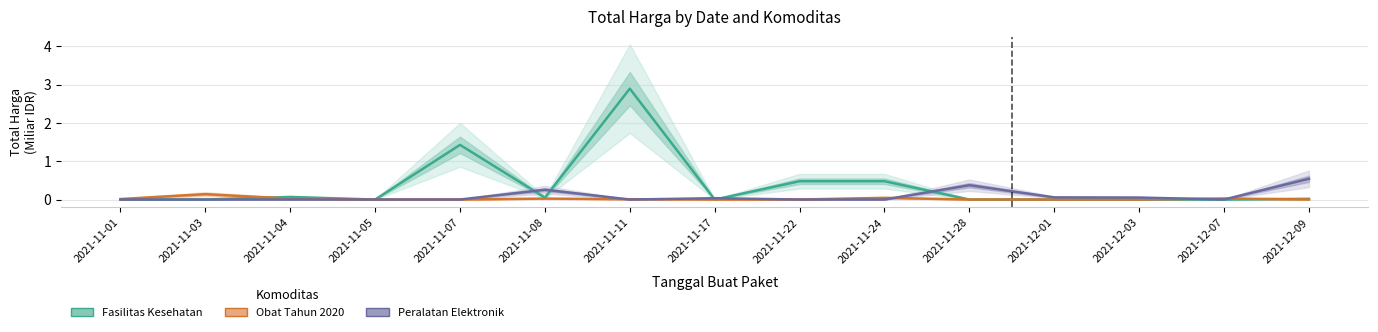

Between which two adjacent categories do Fasilitas Kesehatan and Peralatan Elektronik first intersect?

2021-11-07 and 2021-11-08